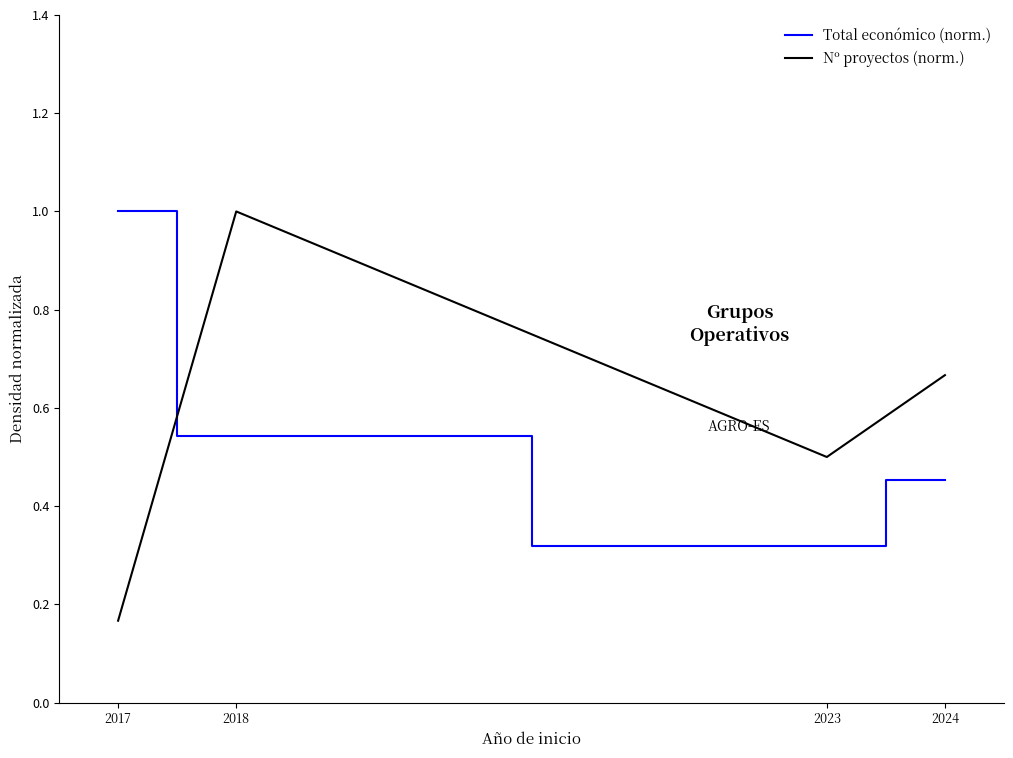

Reading left to right, what are all the values shown in this chart?

Total económico (norm.): 2017=1.0	2018=0.5	2023=0.3	2024=0.5
Nº proyectos (norm.): 2017=0.2	2018=1.0	2023=0.5	2024=0.7